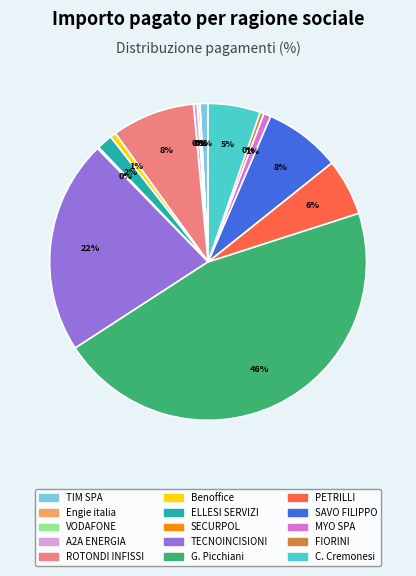

Is there a majority slice in this chart?

No